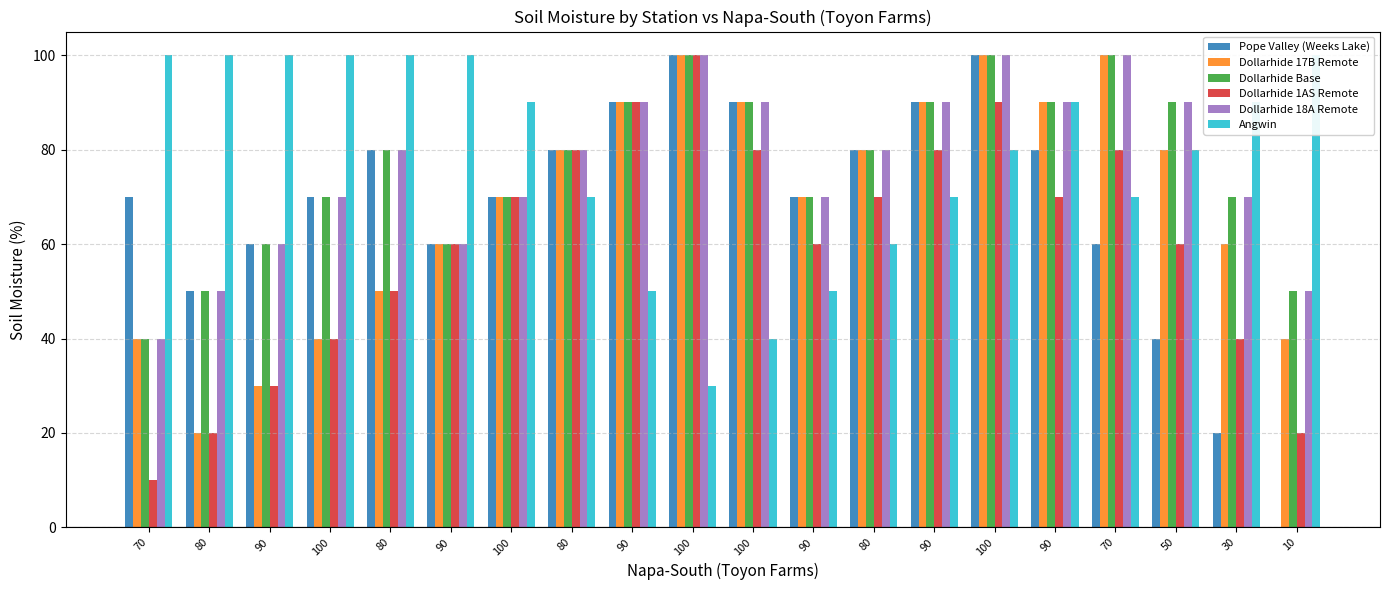

List the labels in order of Dollarhide 1AS Remote value, largest first.

100, 90, 100, 80, 100, 90, 70, 100, 80, 90, 90, 90, 50, 80, 100, 30, 90, 80, 10, 70